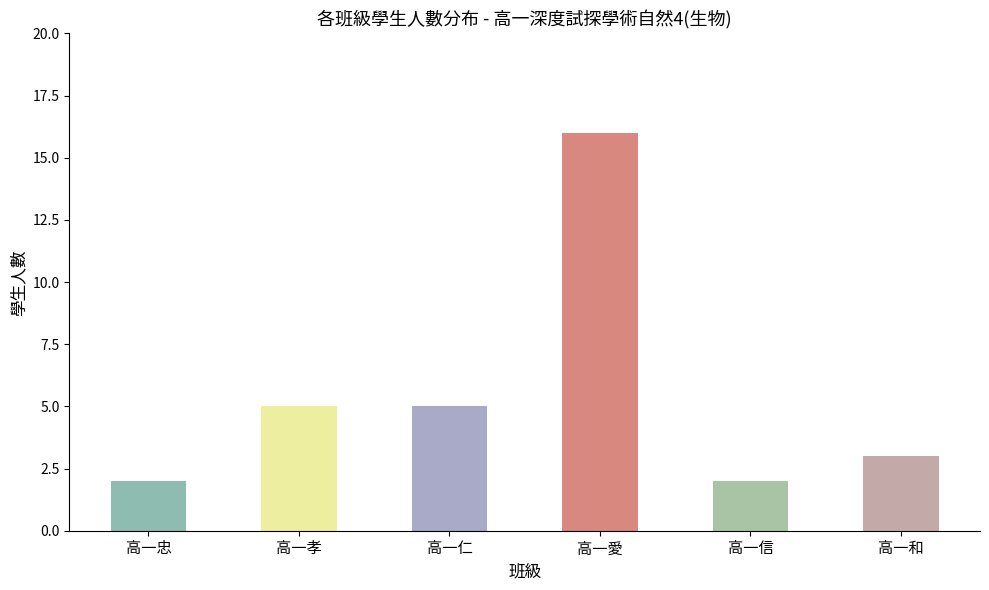

What is the value of the 2nd bar from the left?

5